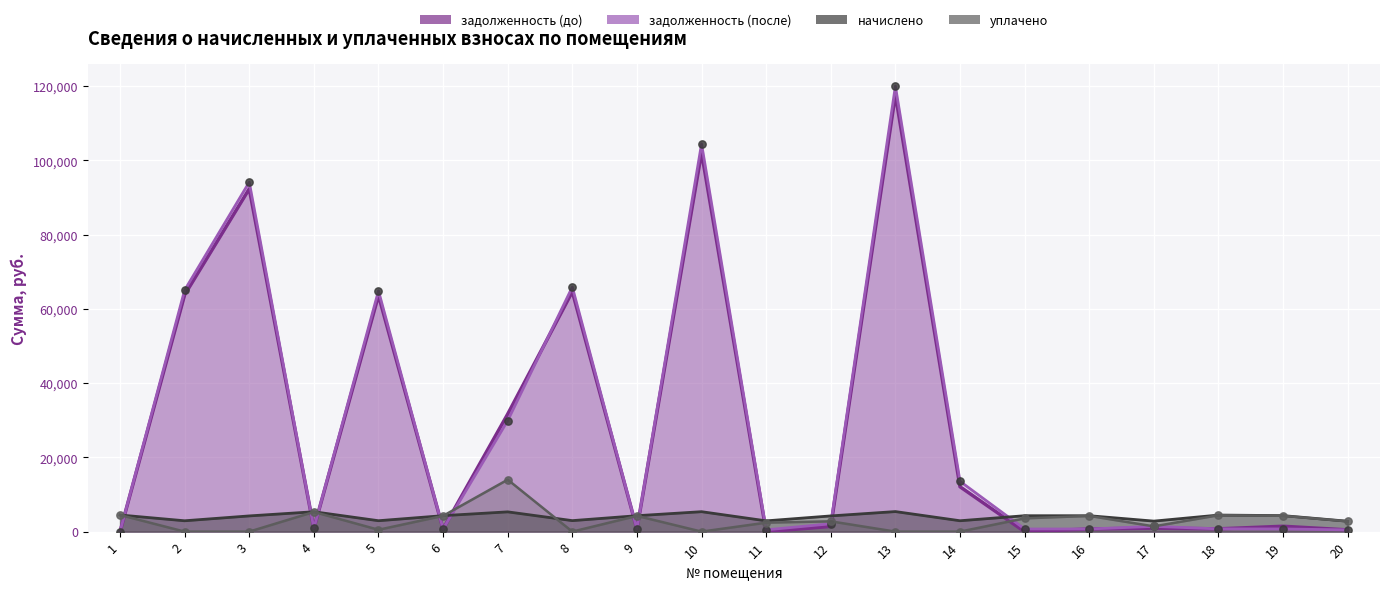

What is the total value across all series at 20?

6504.8